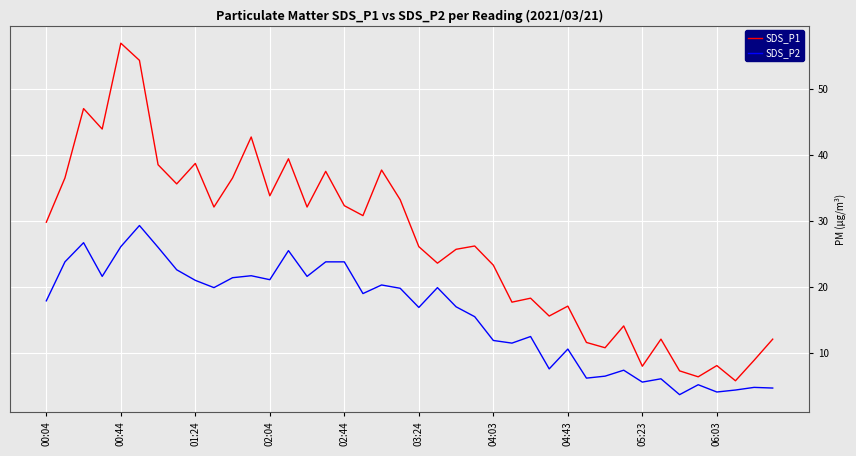

How many lines are shown in the chart?

2